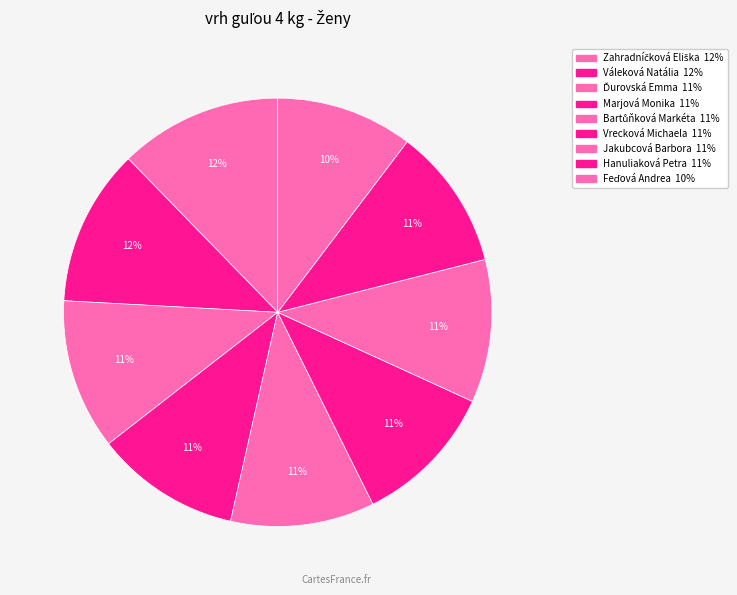

How many slices are in this pie chart?

9